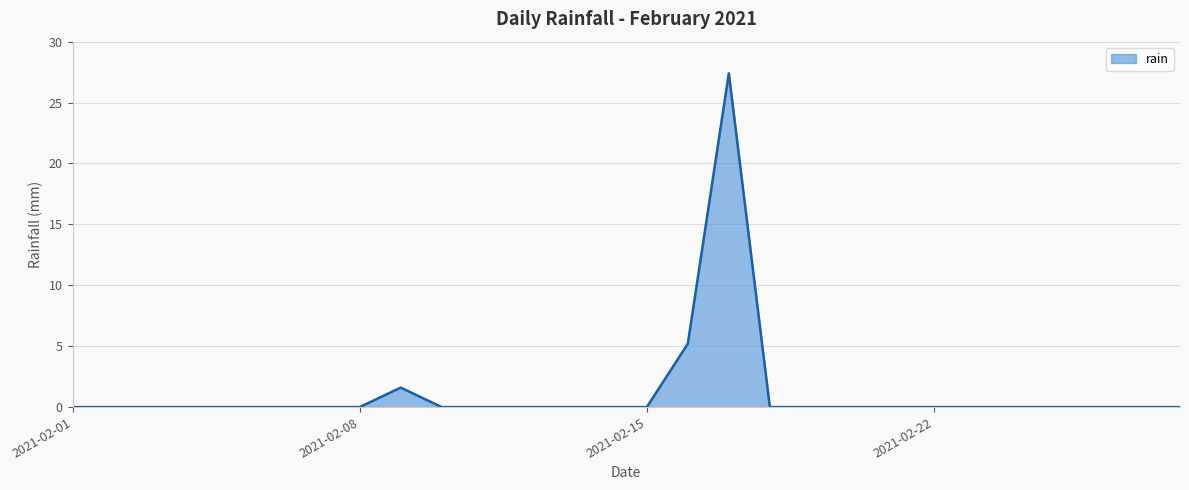

How many lines are shown in the chart?

1